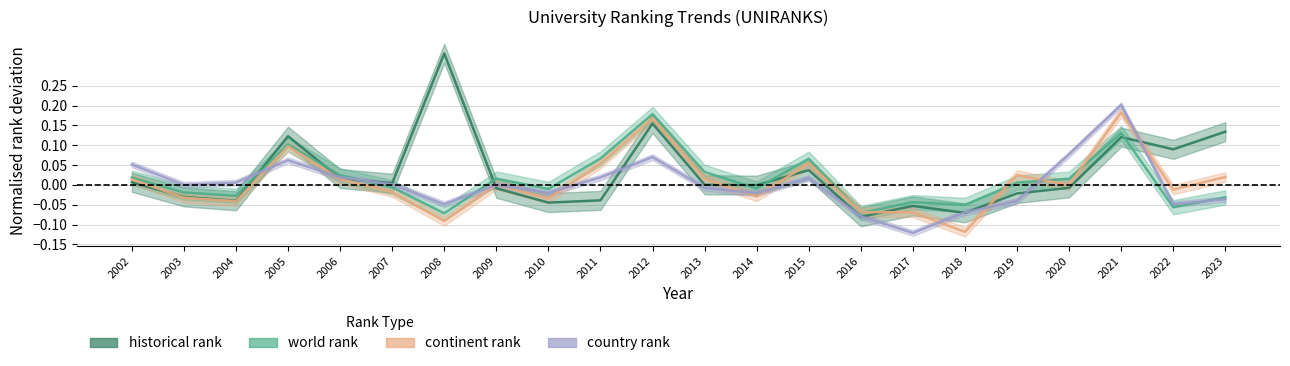

What is the difference between the maximum and minimum values in the world rank series?

0.3